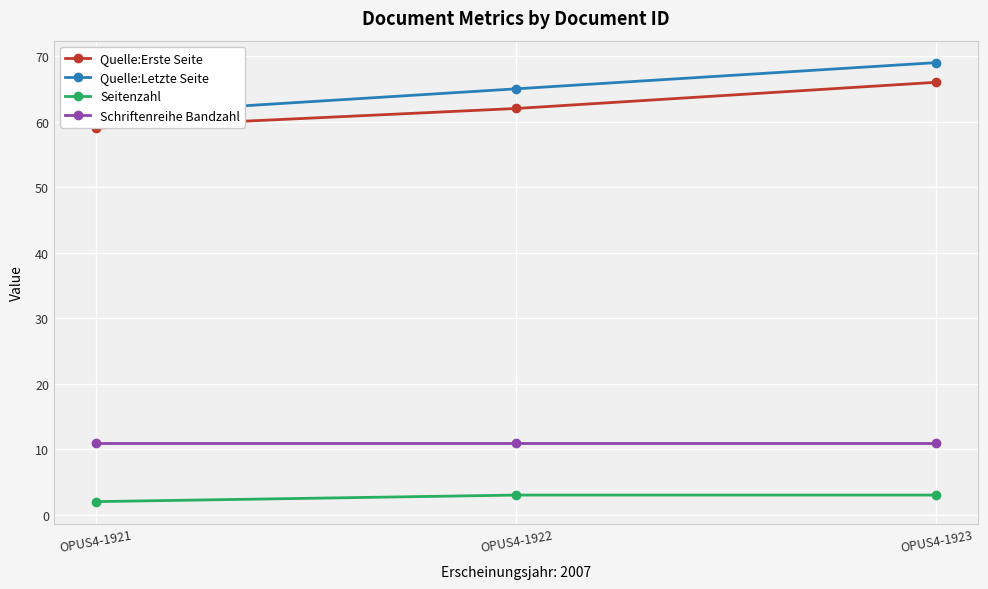

Which series has the largest total across all categories?

Quelle:Letzte Seite